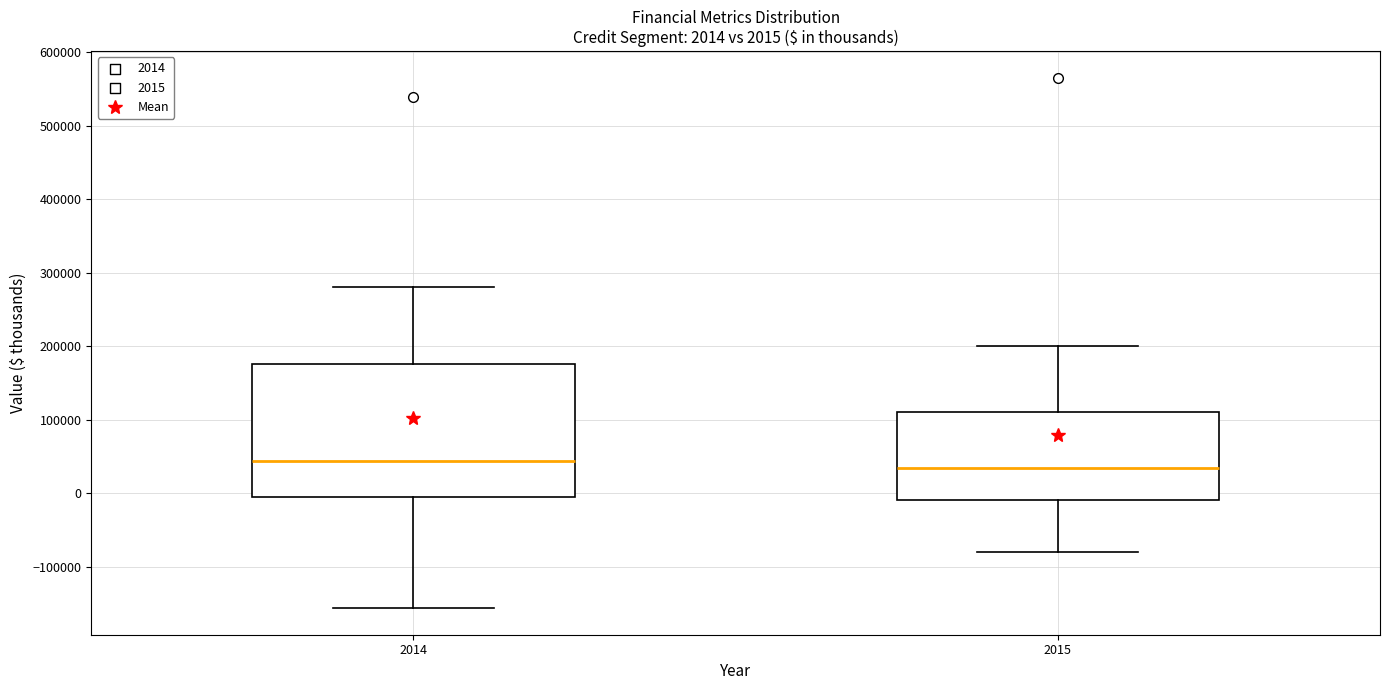

Which box has the lowest median line?

2015